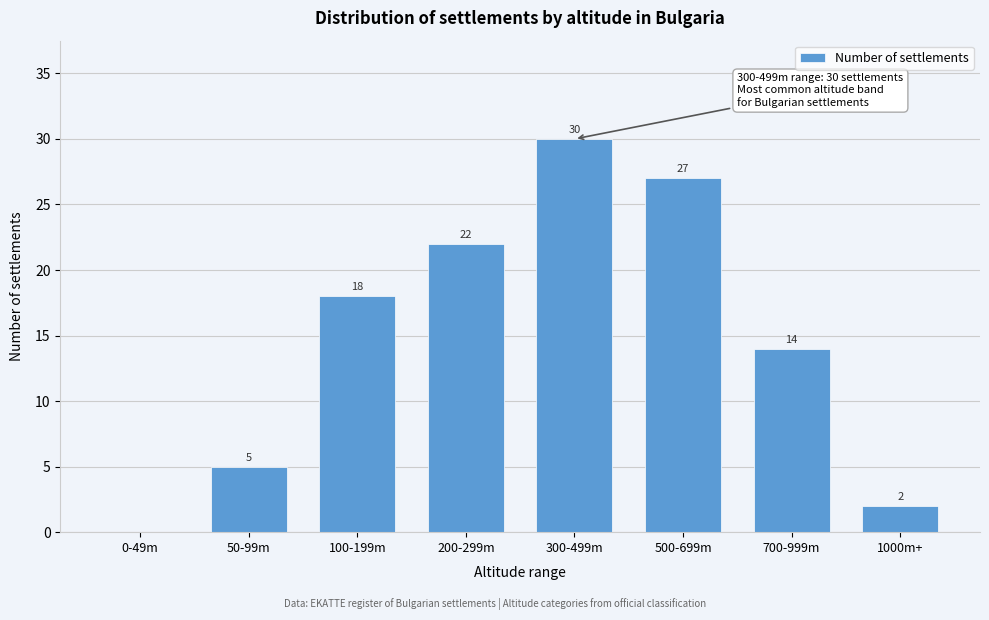

Reading left to right, transcribe all the data shown in this chart.

0-49m=0	50-99m=5	100-199m=18	200-299m=22	300-499m=30	500-699m=27	700-999m=14	1000m+=2